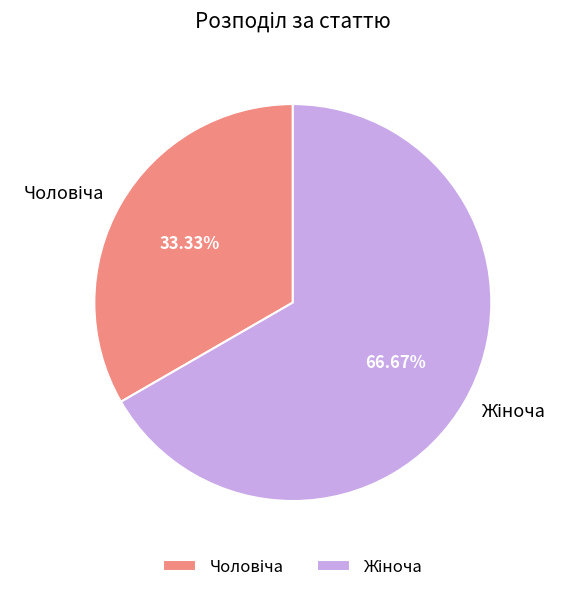

Is there a majority slice in this chart?

Yes